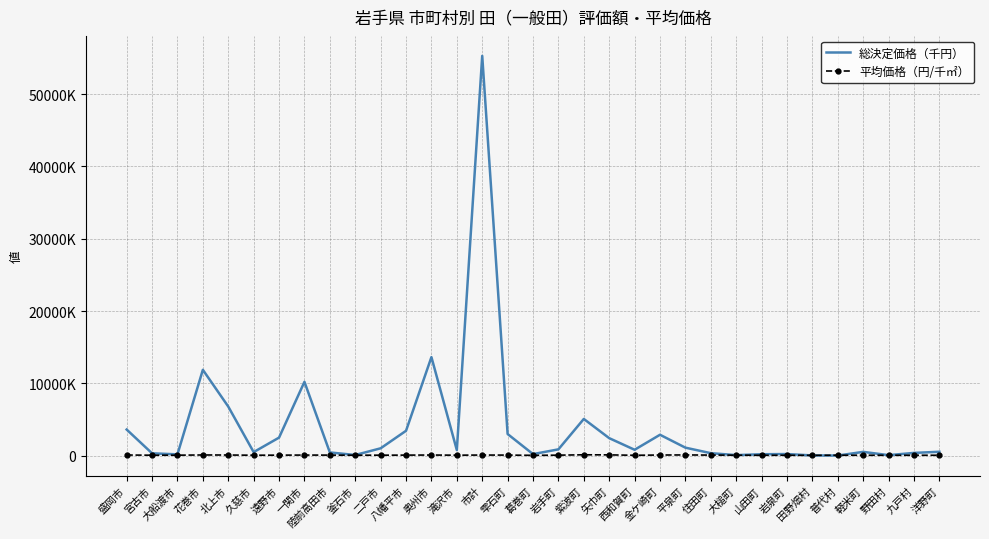

Between 九戸村 and 一関市, which is larger?

一関市